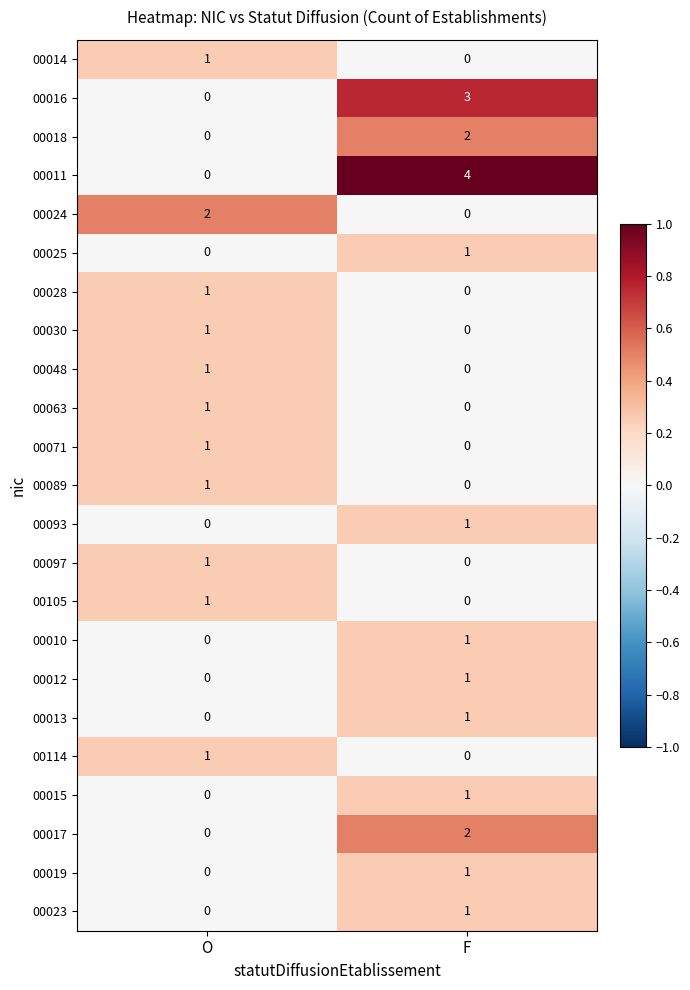

Which series has the largest range (max minus min)?

00011